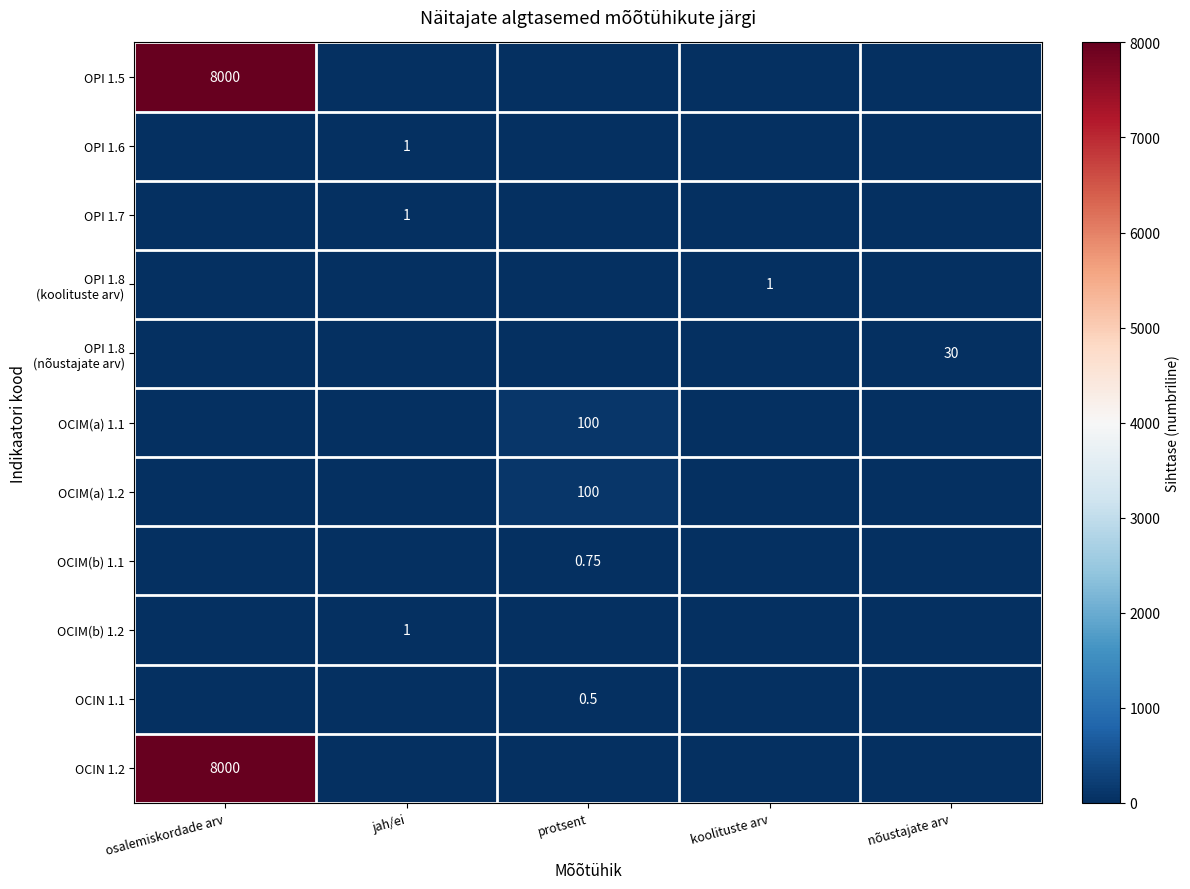

The OCIM(a) 1.1 series shows 0.0 at koolituste arv. True or false?

True